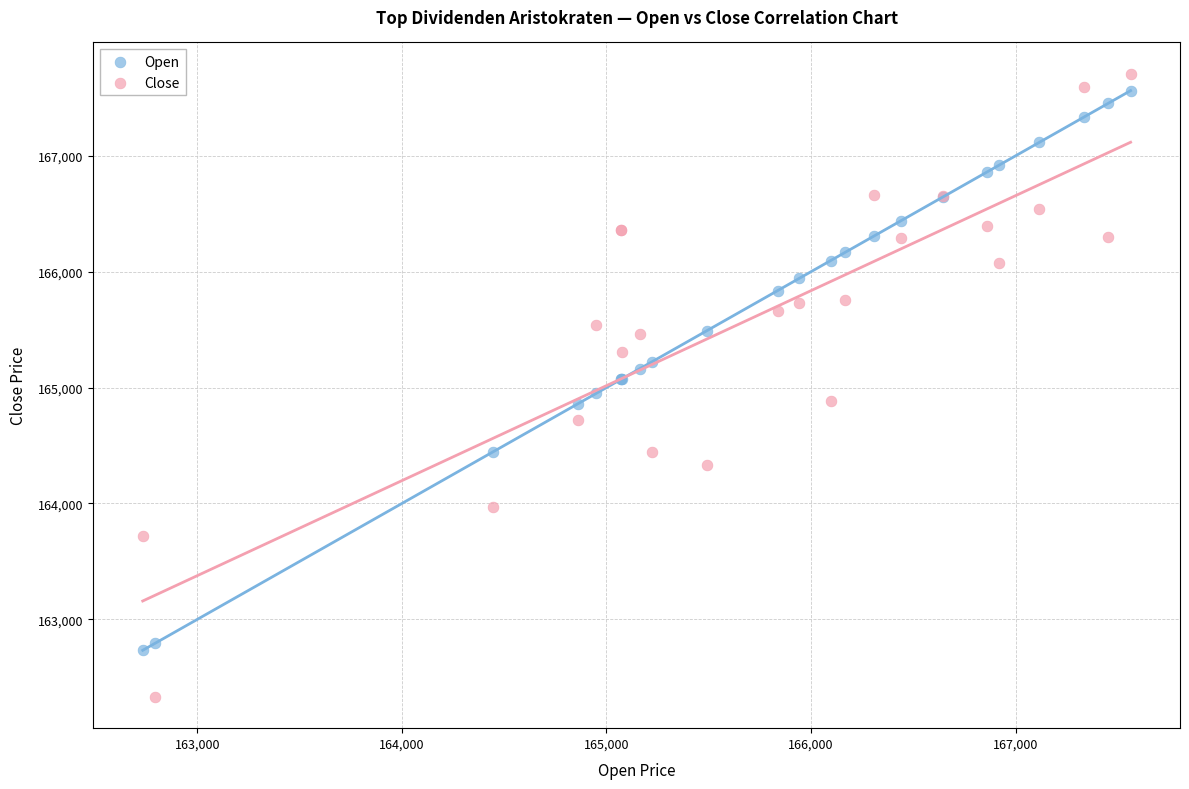

Which series contains the lowest Y value?

Close